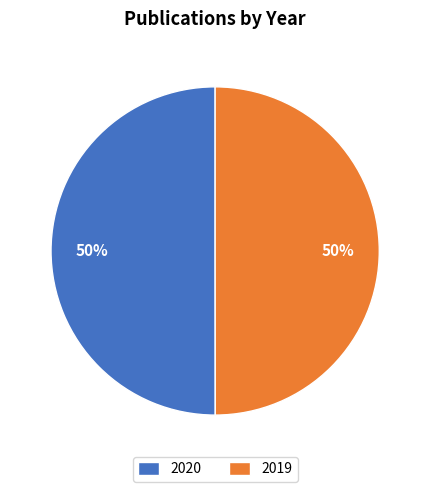

True or false: 2020 accounts for 50% of the total.

True